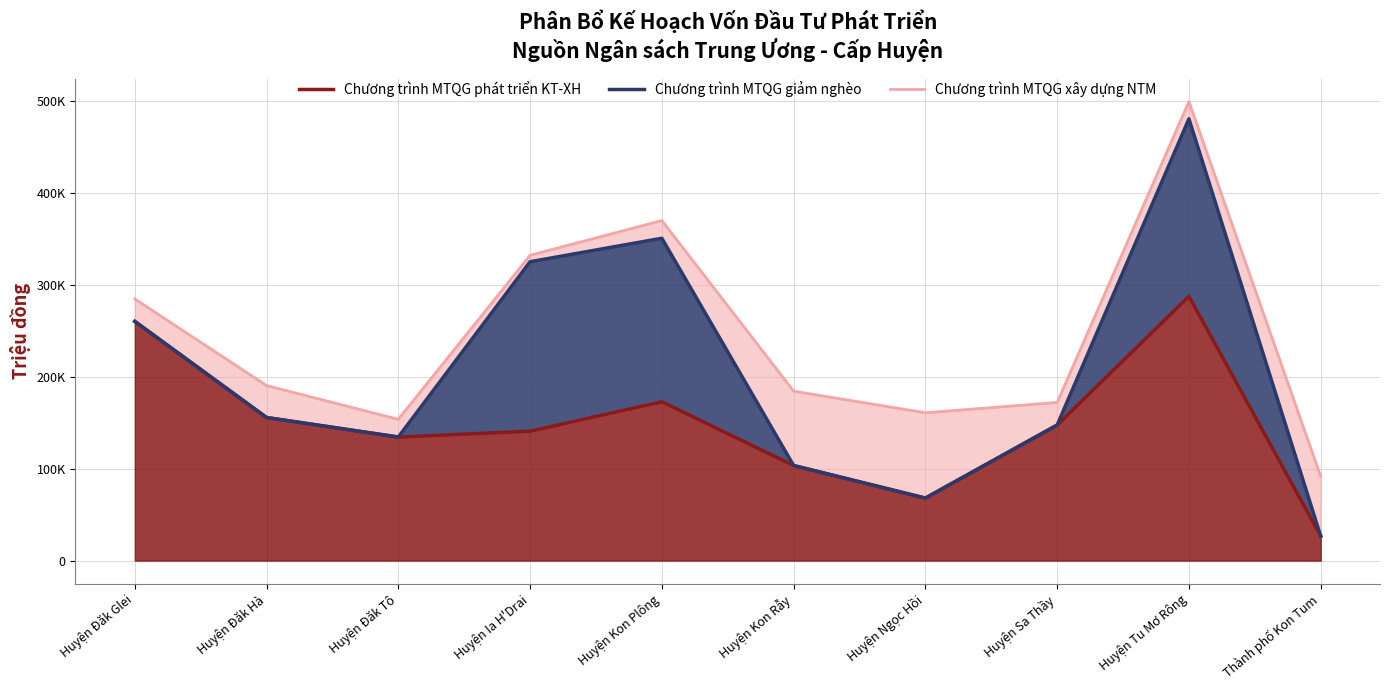

The value of Chương trình MTQG phát triển KT-XH at Huyện Kon Plông is 172915. True or false?

True